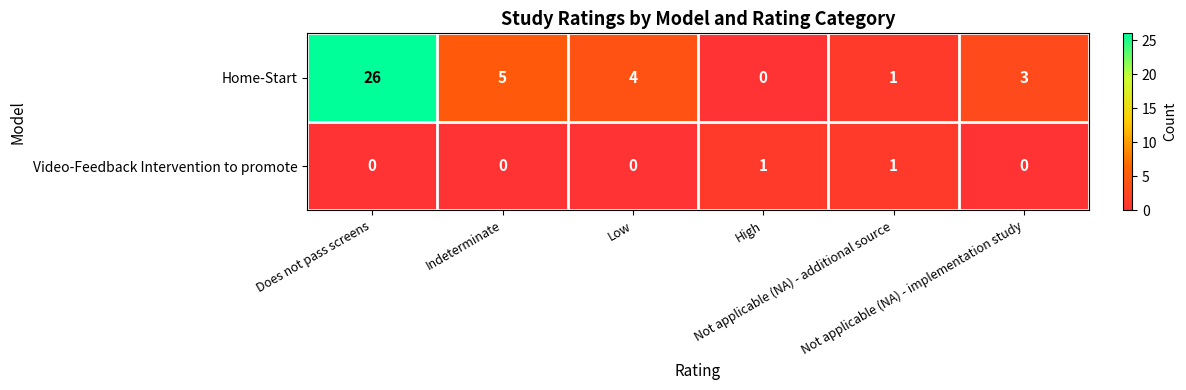

What is the difference between the maximum and second lowest values in the Home-Start series?

25